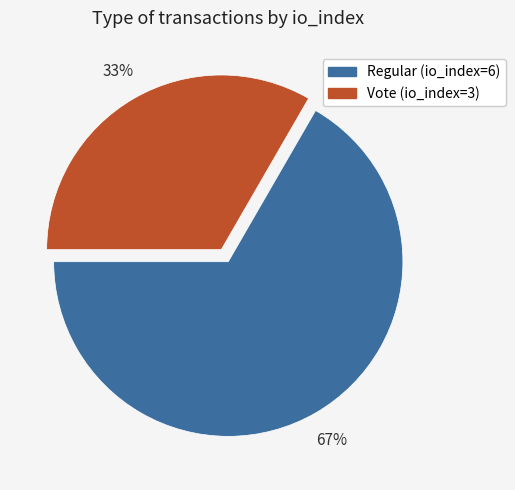

Combined, do Regular (io_index=6) and Vote (io_index=3) account for over 50%?

Yes